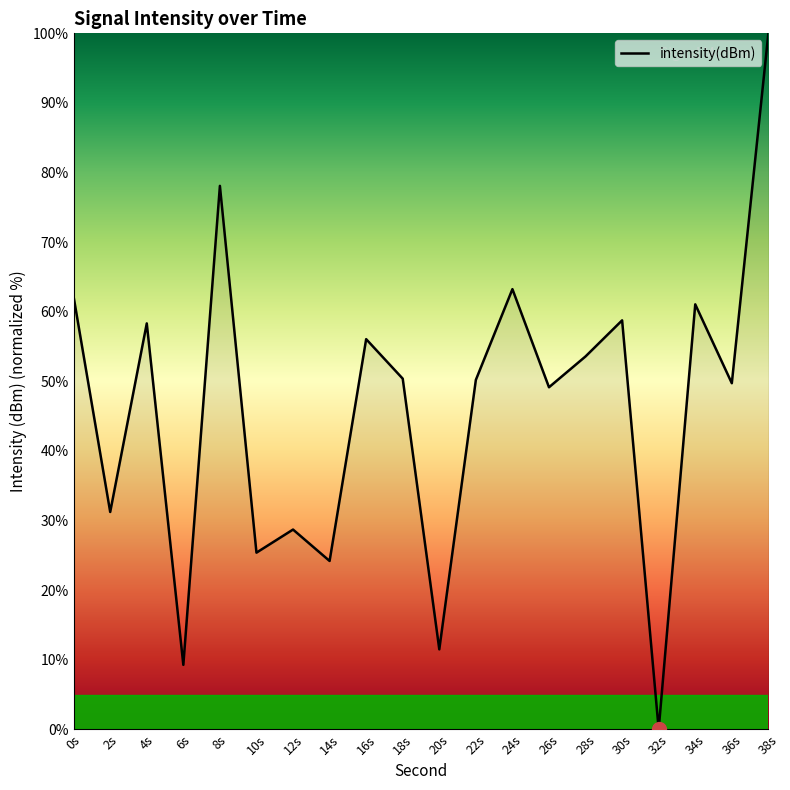

What is the change in value from 8s to 16s?

-22.0